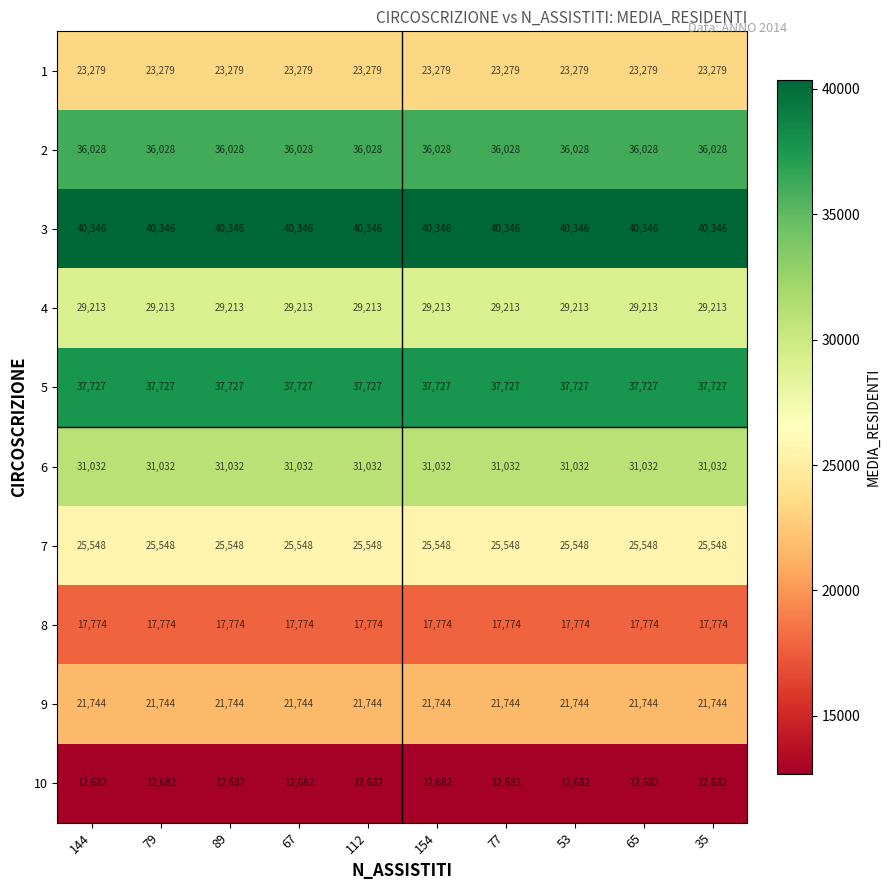

How many categories are shown in the chart?

10